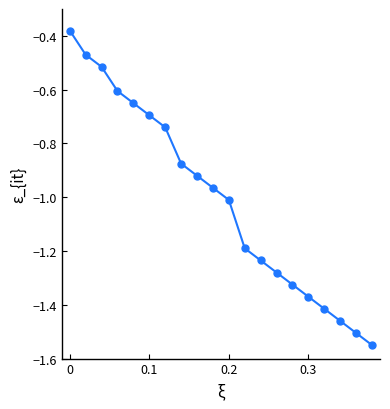

How many lines are shown in the chart?

1